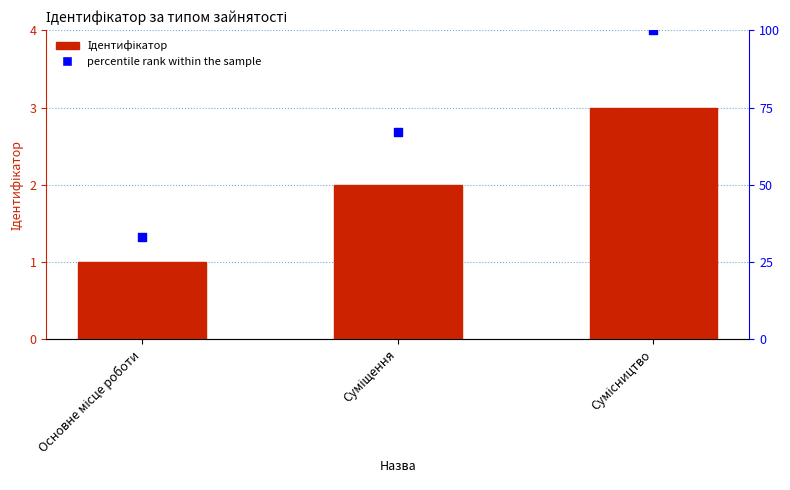

At which category is the sum across all series the highest?

Сумісництво